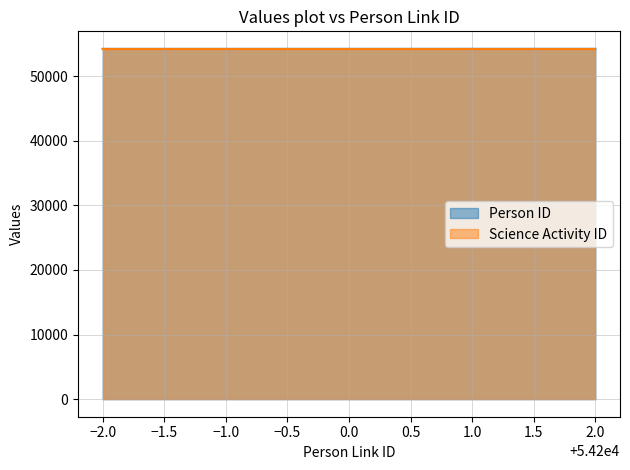

What is the minimum value for Person ID?

54195